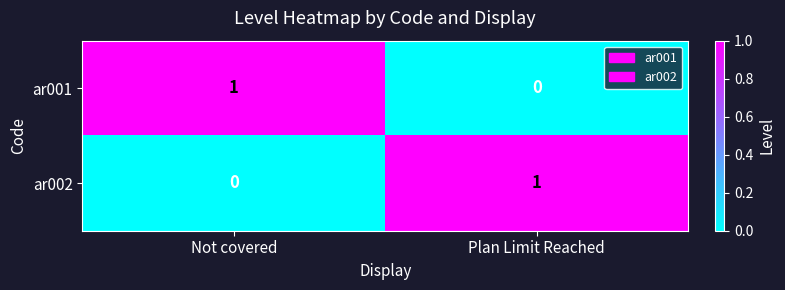

Reading left to right, what are all the values shown in this chart?

ar001: 1	0
ar002: 0	1